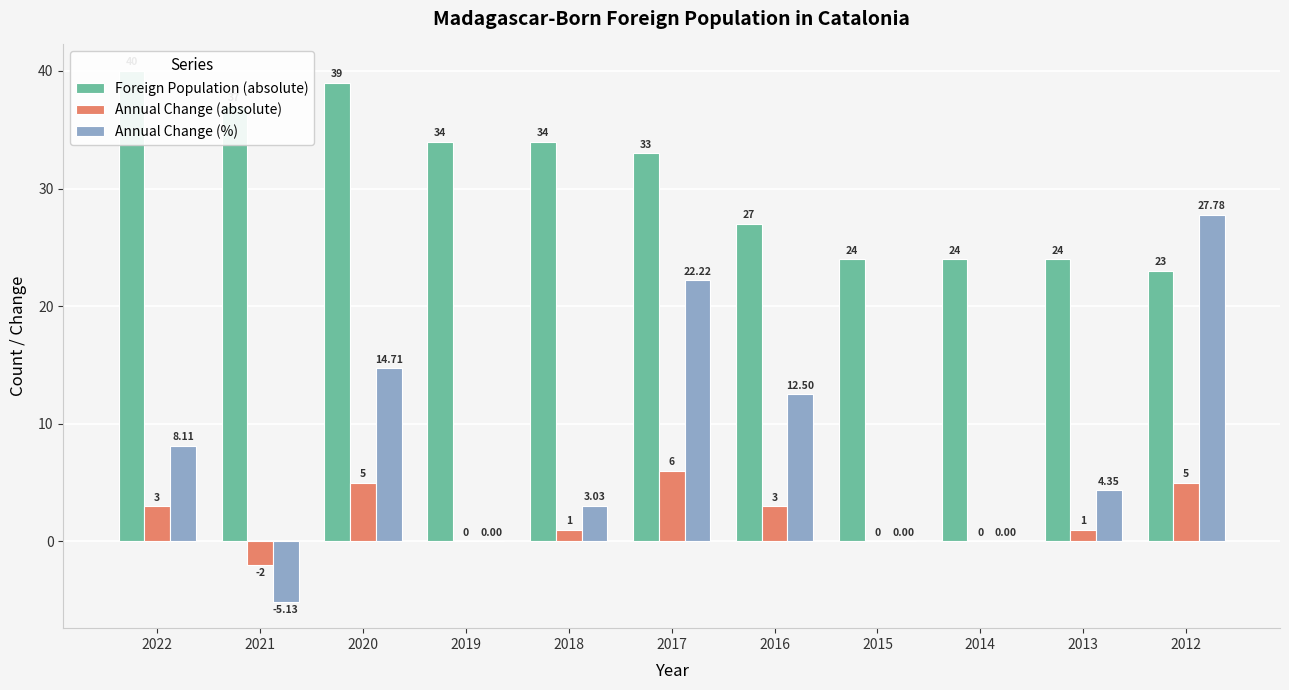

Count the number of data series in this chart.

3